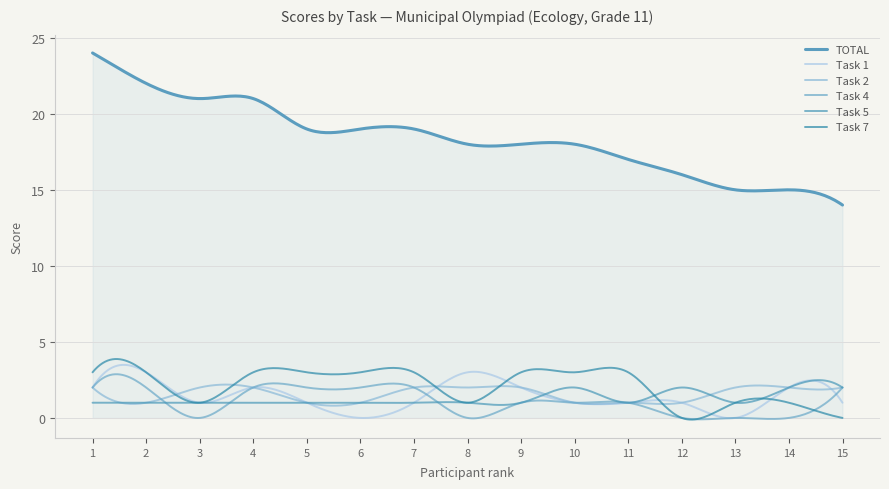

After their last crossing, which series has the higher values: Task 1 or Task 2?

Task 2